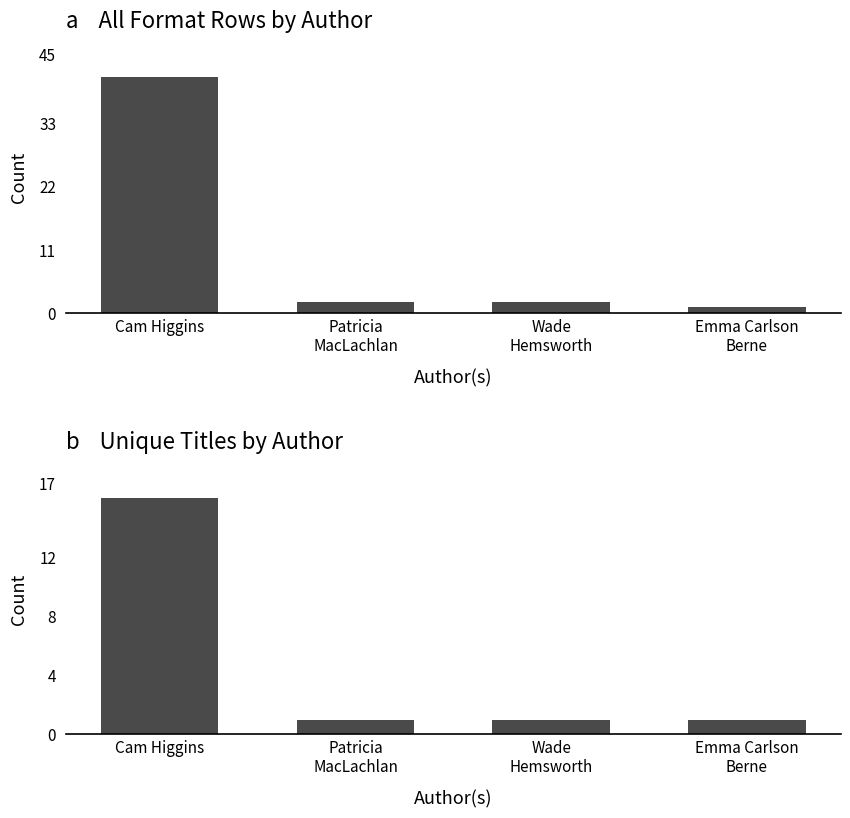

The value at Patricia
MacLachlan is 1. True or false?

True